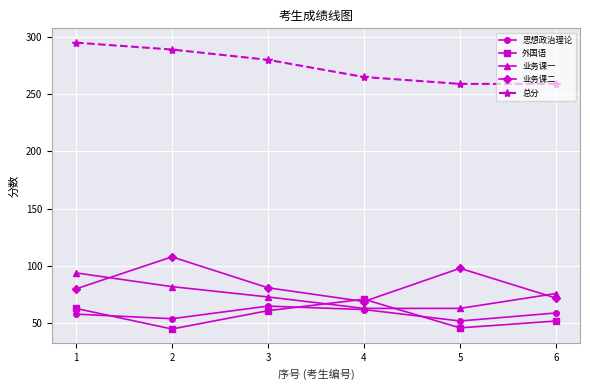

How many intersections are there between 外国语 and 业务课一?

2